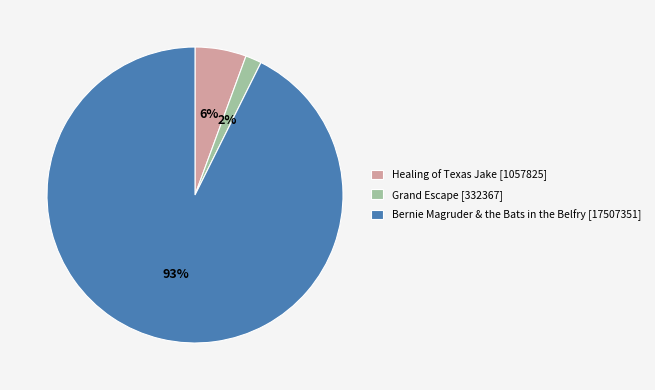

True or false: Healing of Texas Jake accounts for 6% of the total.

True